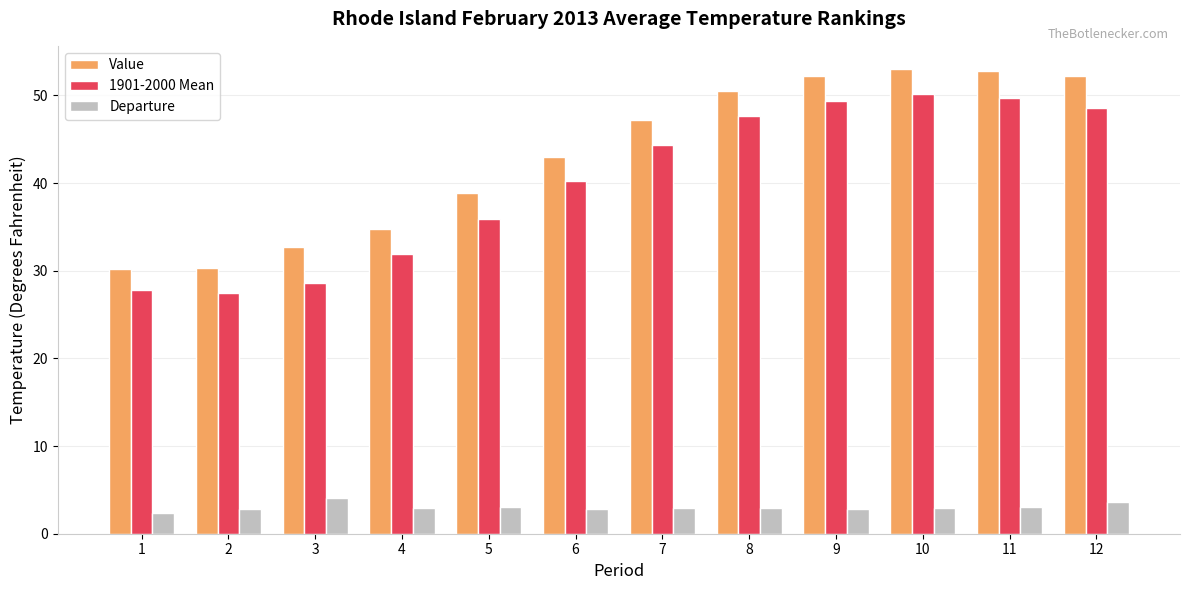

Which series has the widest spread of values?

Value